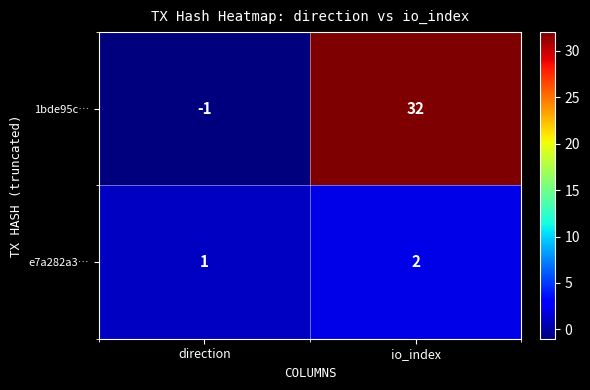

The value of e7a282a3… at direction is 2. True or false?

False